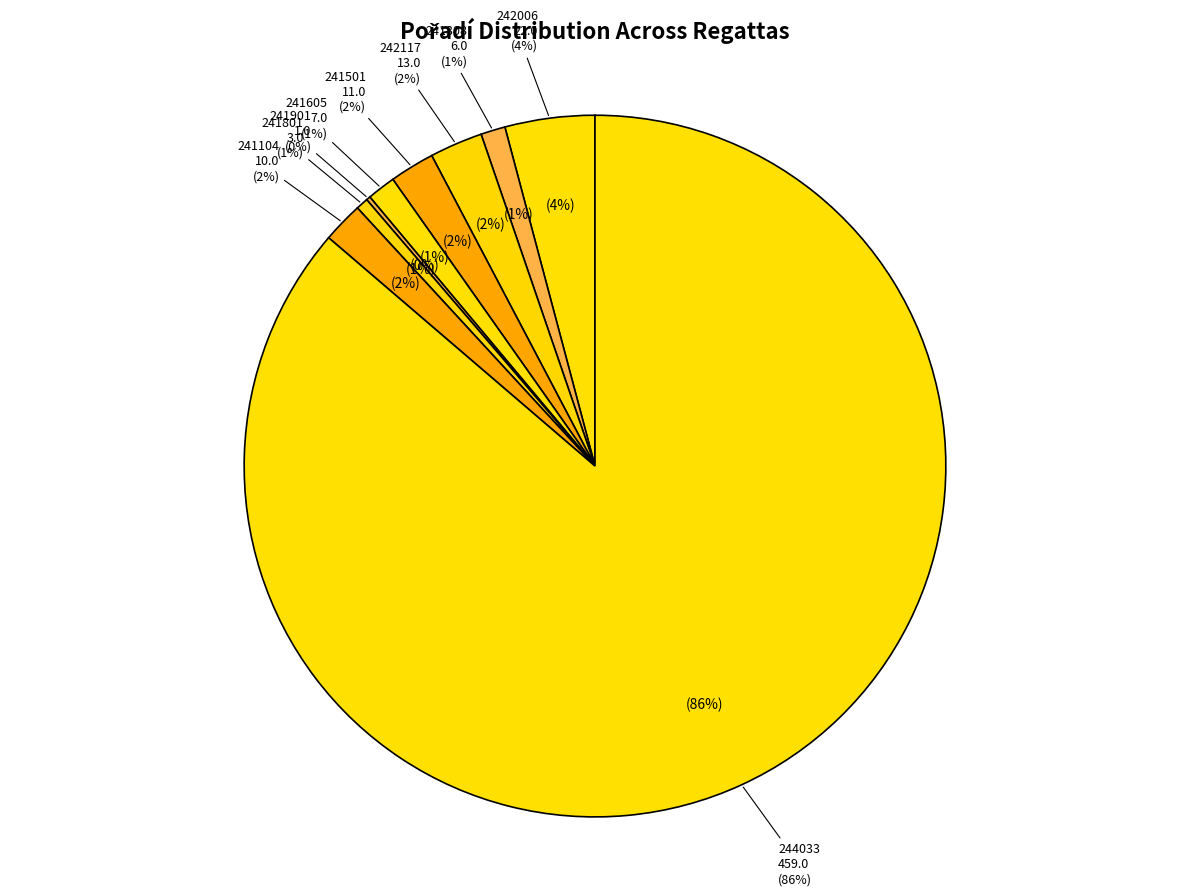

What is the total percentage of 241801 and 242117?

3.0%